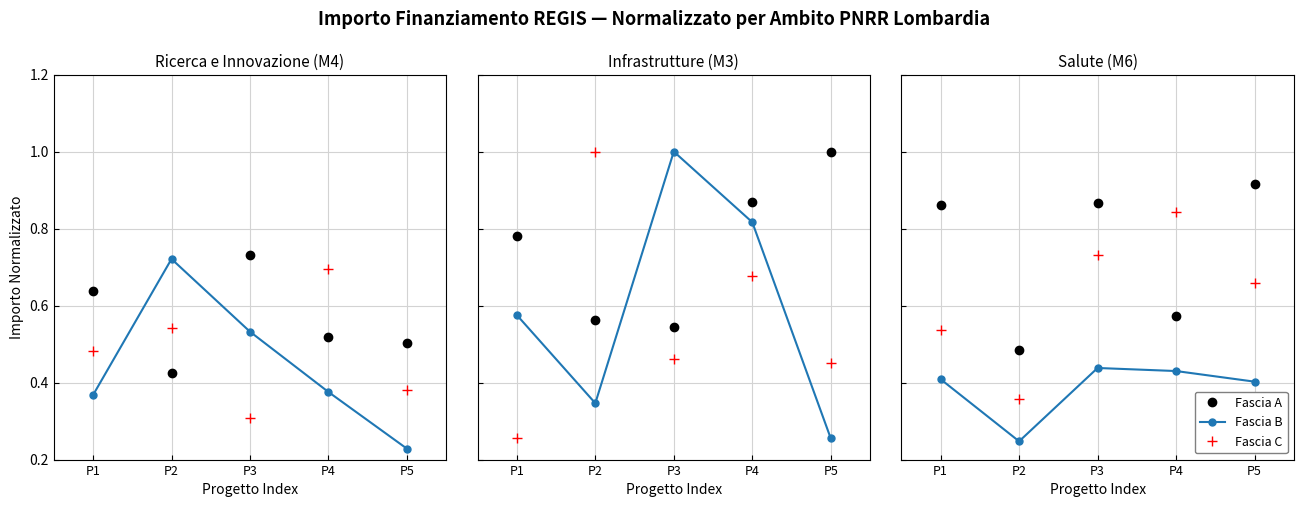

Which category has the lowest value across all series?

P2